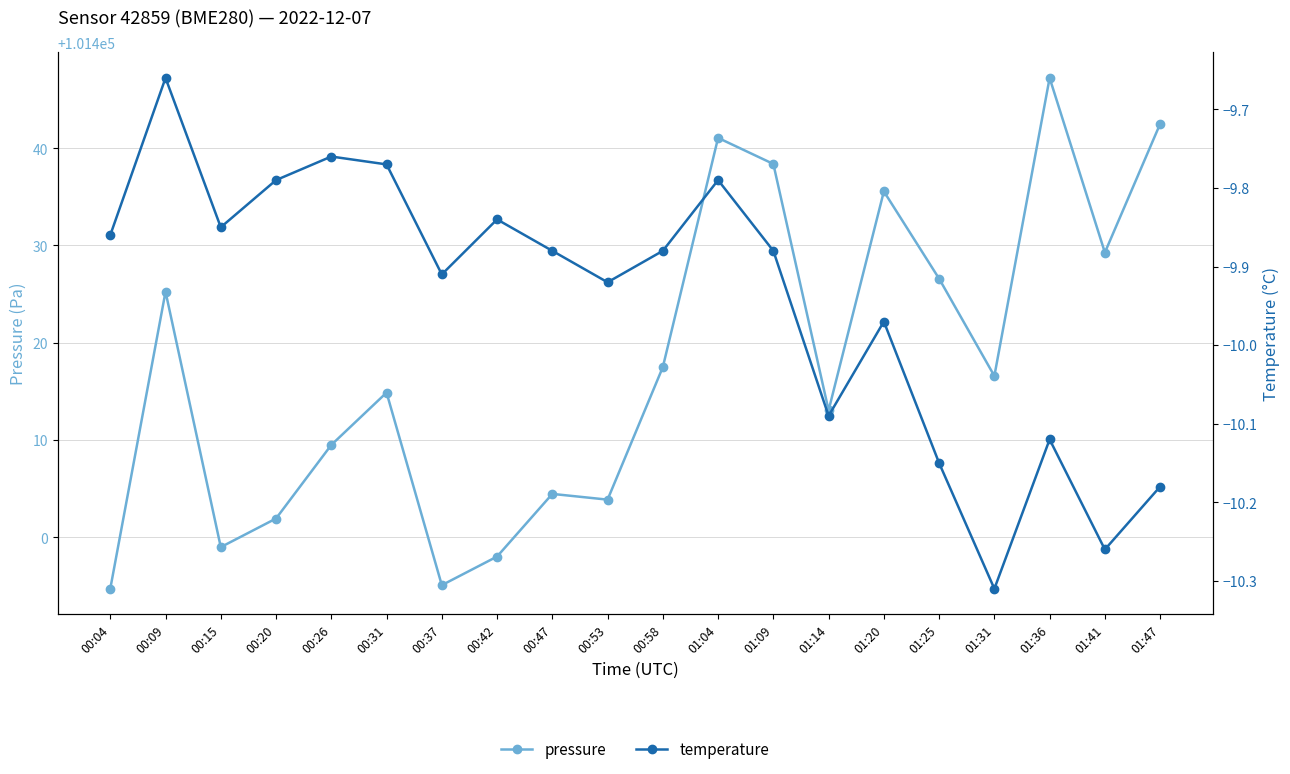

What is the greatest value displayed?

101447.2